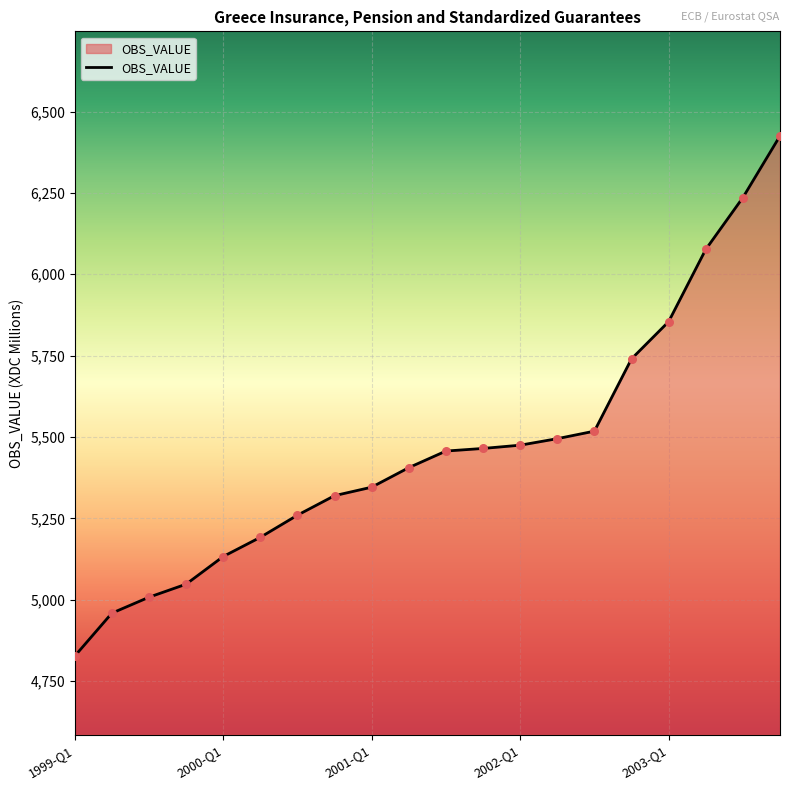

What is the difference between the maximum and minimum values?

1598.0